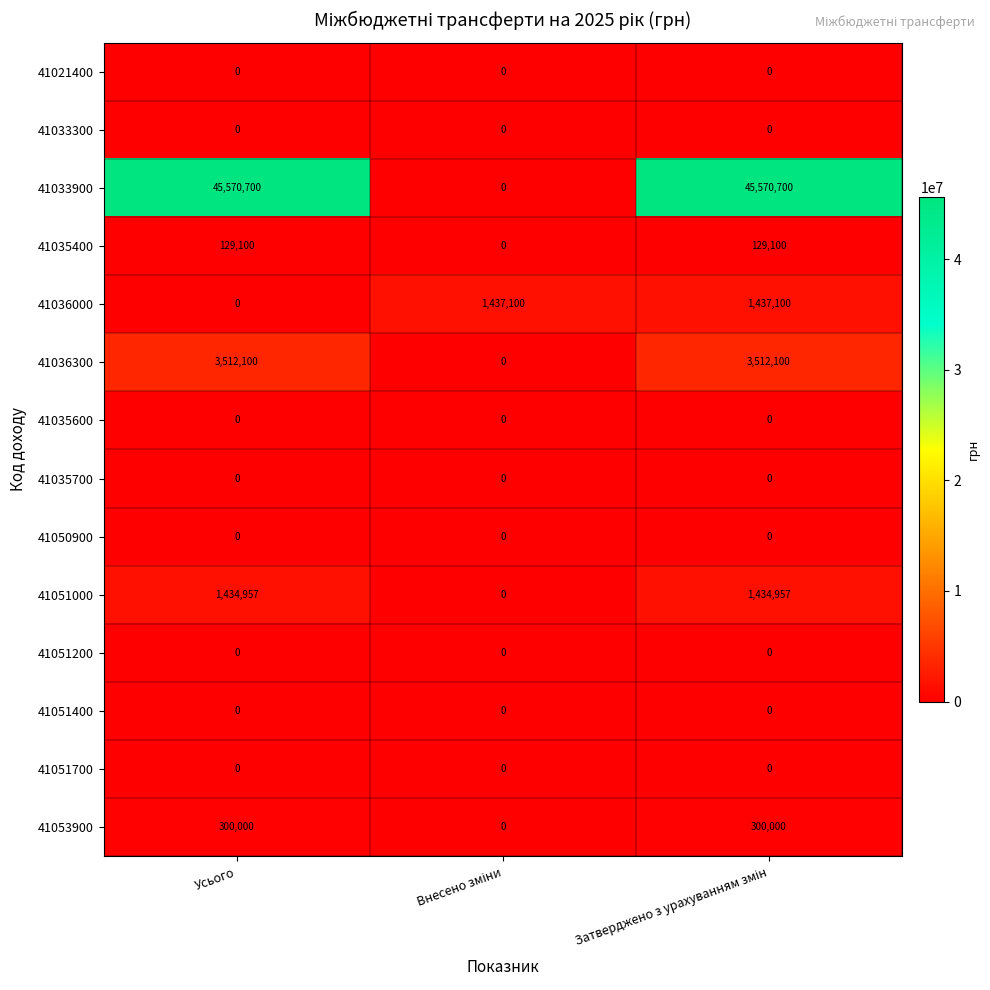

Which series has the largest total across all categories?

41033900